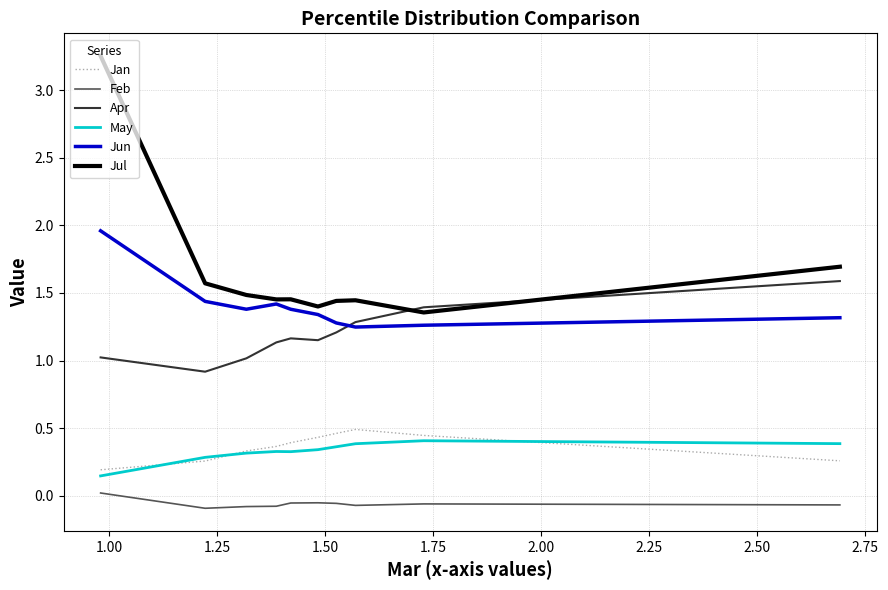

Which series has the largest range (max minus min)?

Jul